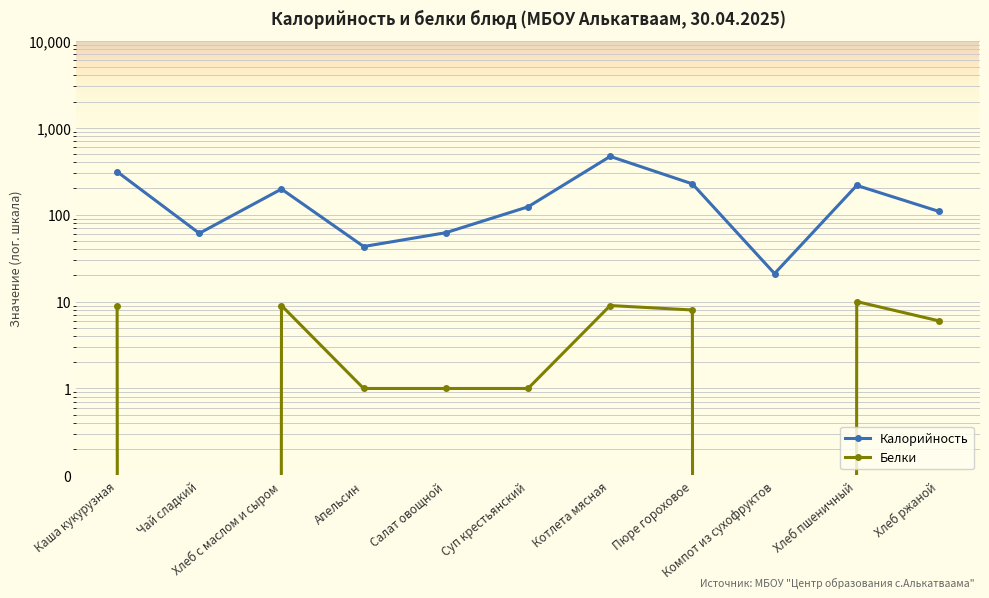

Which series has the largest total across all categories?

Калорийность